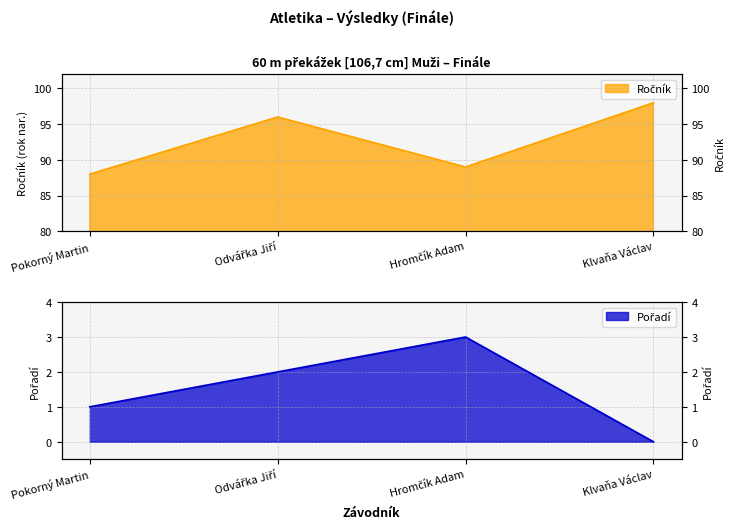

Reading right to left, list all the values displayed in this chart.

Ročník: Klvaňa Václav=98	Hromčík Adam=89	Odvářka Jiří=96	Pokorný Martin=88
Pořadí: Klvaňa Václav=0	Hromčík Adam=3	Odvářka Jiří=2	Pokorný Martin=1